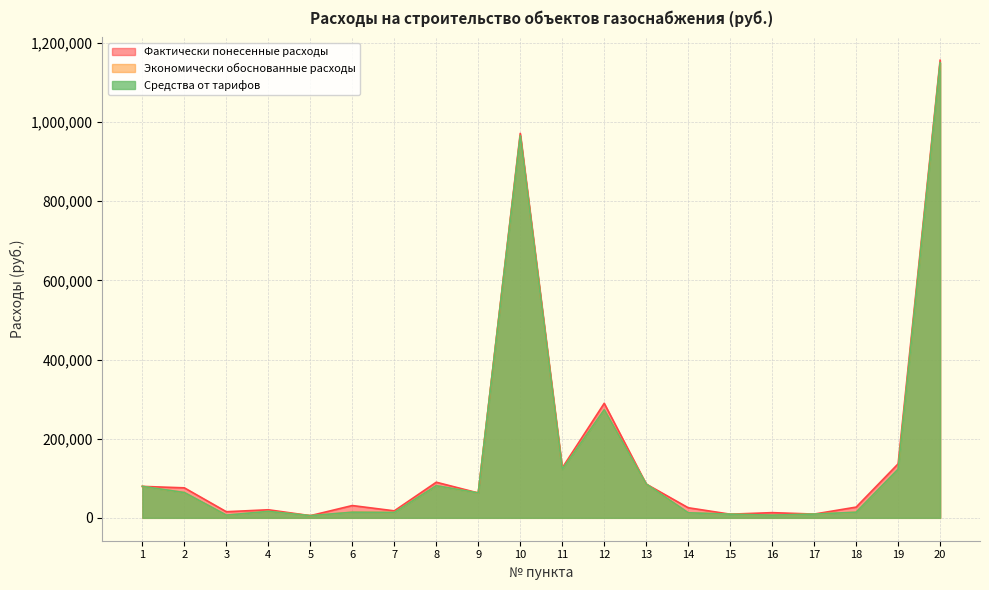

Rank the categories by Фактически понесенные расходы value from lowest to highest.

5, 15, 17, 16, 3, 7, 4, 14, 18, 6, 9, 2, 1, 13, 8, 11, 19, 12, 10, 20